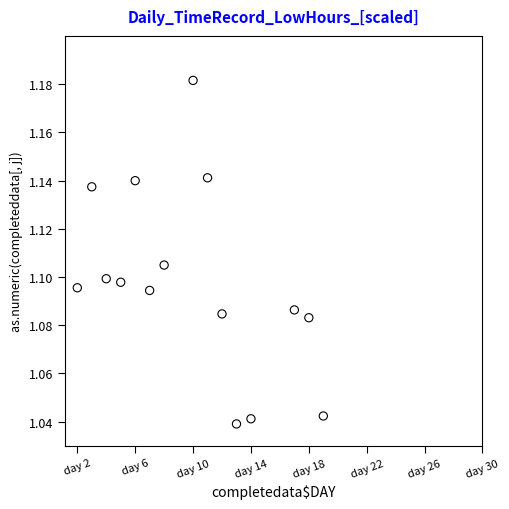

What is the range of X values (max minus min)?

17.0